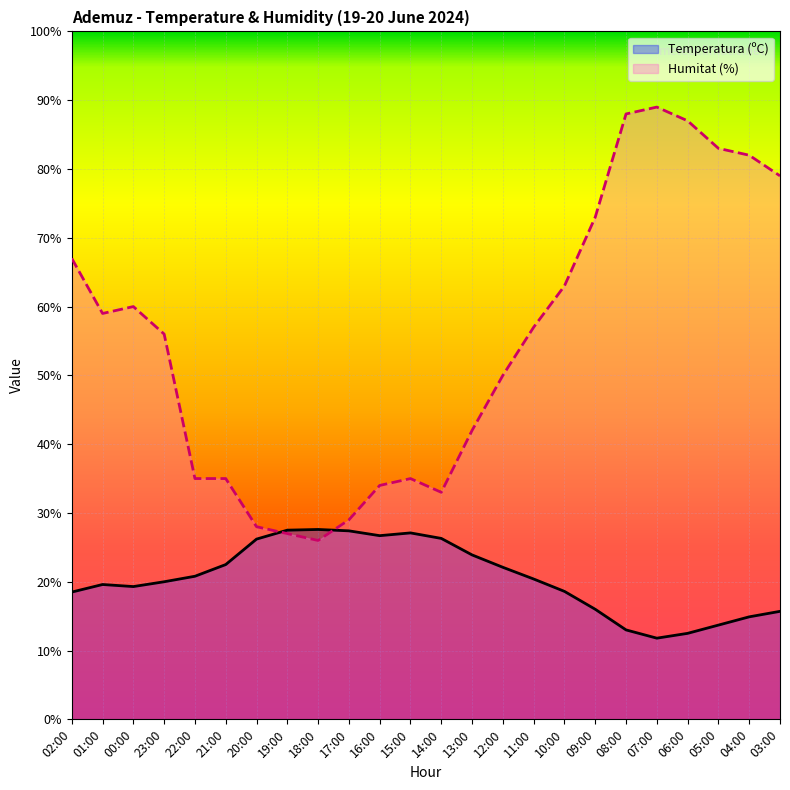

What is the difference between the highest and lowest values at 12:00?

27.9